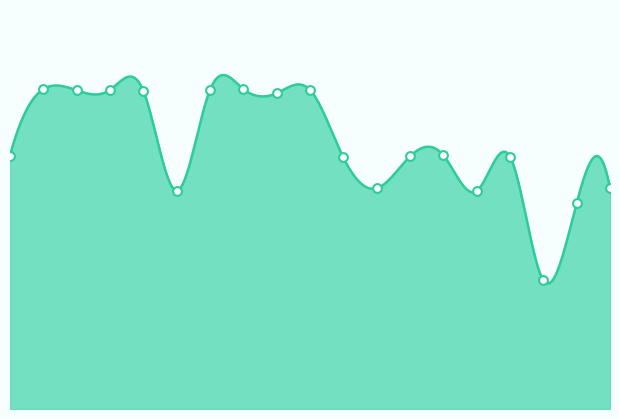

What is the change in value from 4 to 6?

-4.6